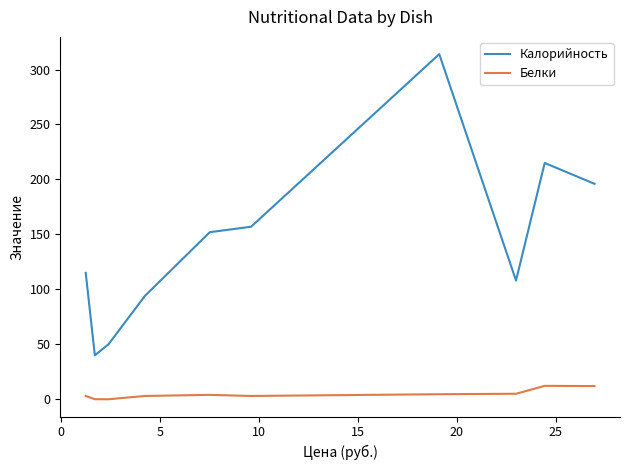

Does the chart have visible grid lines?

No